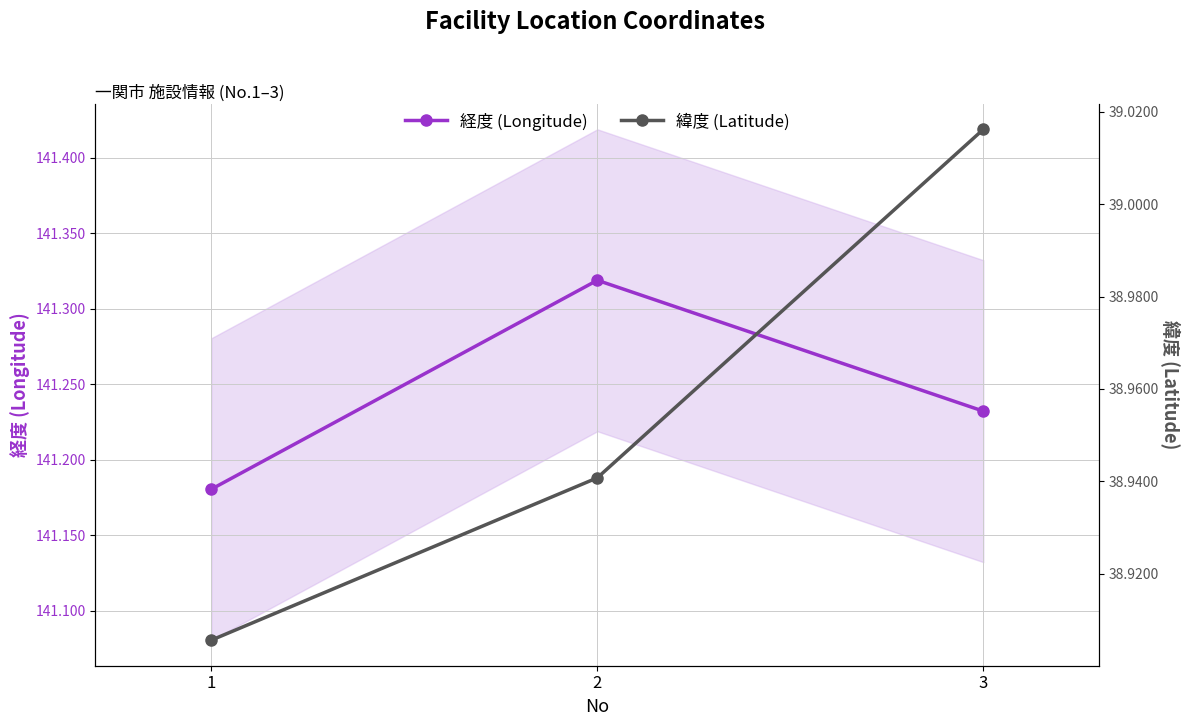

How many 緯度 (Latitude) values are between 38 and 39?

2